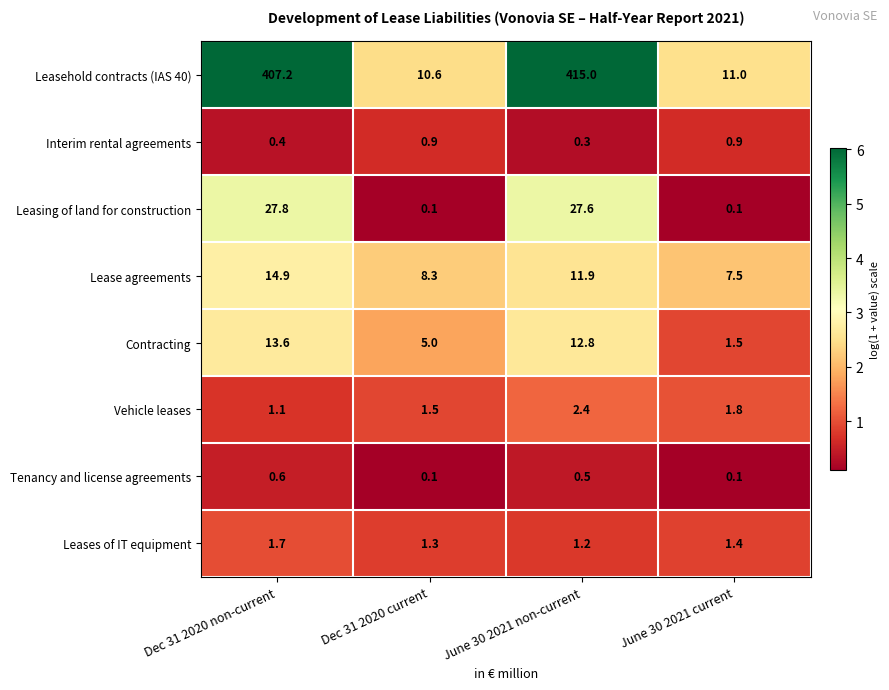

At which category does the chart reach its peak across all series?

June 30 2021 non-current